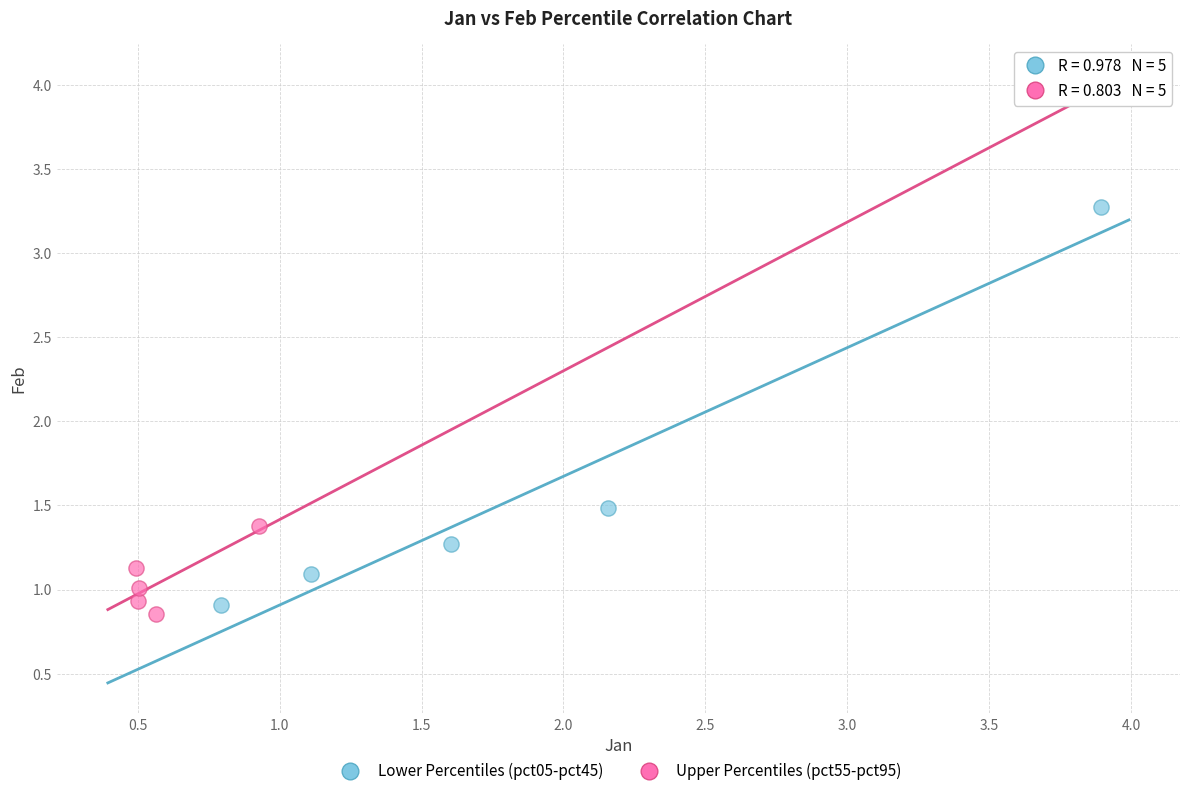

Which series has the widest spread of Y values?

Lower Percentiles (pct05-pct45)